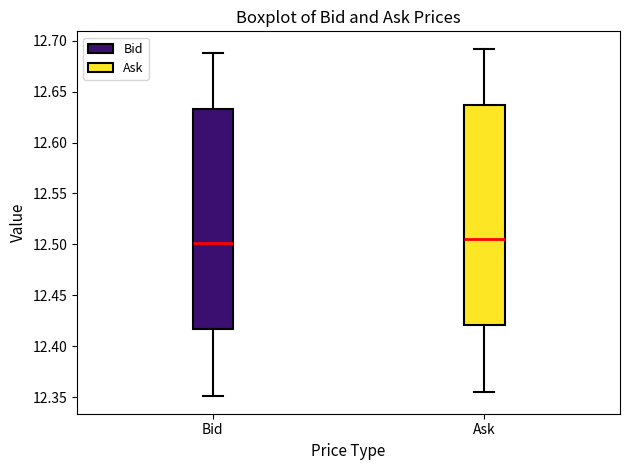

Reading left to right, read every box against the y-axis: the position of its median line, the range the box covers, and the ends of its whiskers. The values are not printed on the chart, so give them approximately, as read against the axis.

Bid: median 12.500, box 12.415 to 12.635, whiskers 12.350 to 12.690
Ask: median 12.505, box 12.420 to 12.635, whiskers 12.355 to 12.690